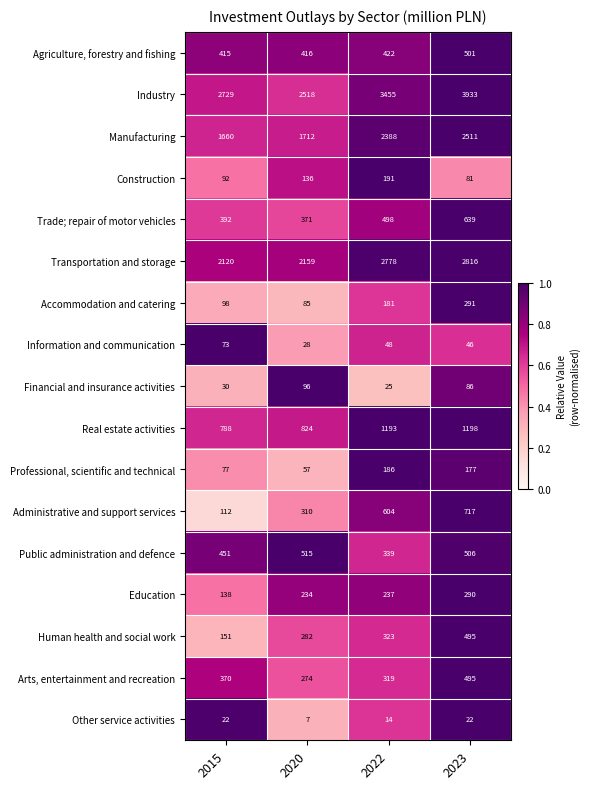

Between 2020 and 2022, which series saw the biggest shift?

Industry